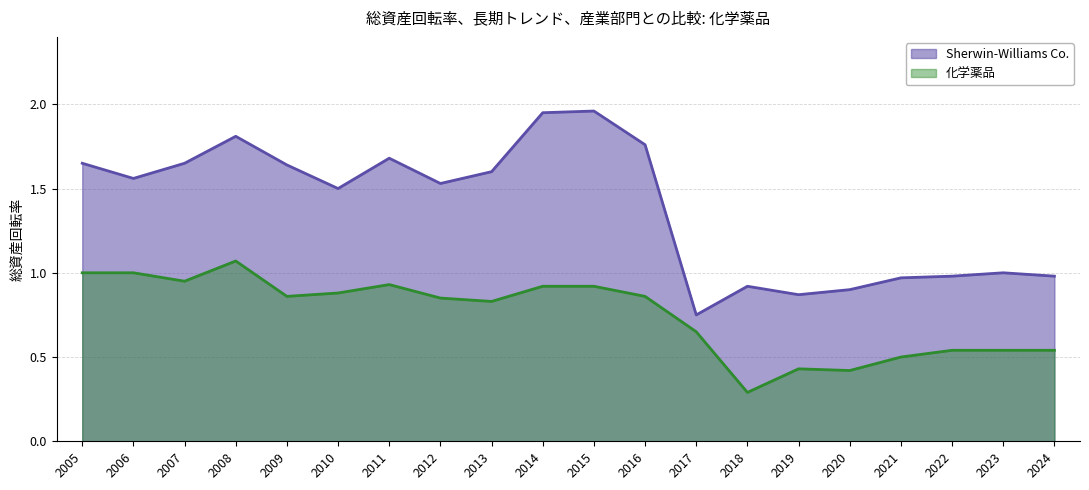

True or false: Sherwin-Williams Co. and 化学薬品 intersect in this chart.

False